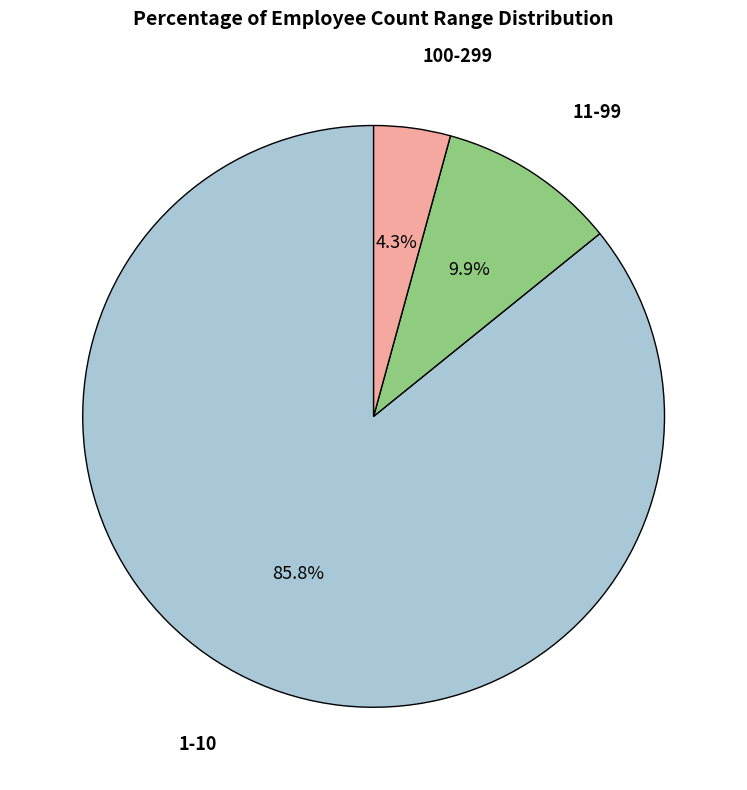

Is there a majority slice in this chart?

Yes